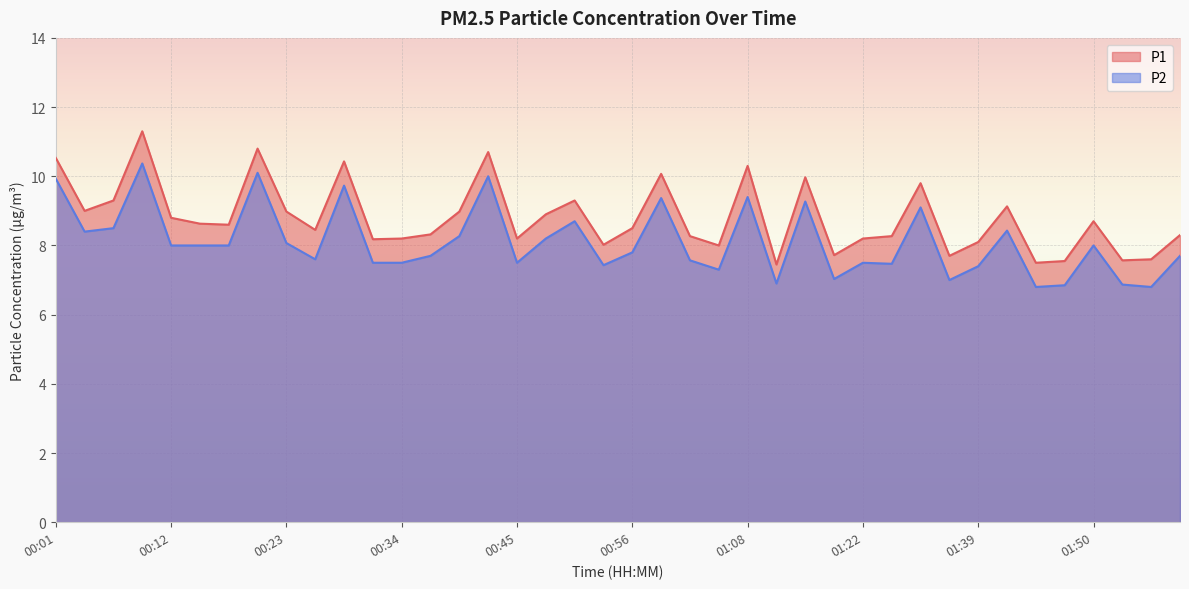

The P1 series shows 3.9 at 01:19. True or false?

False